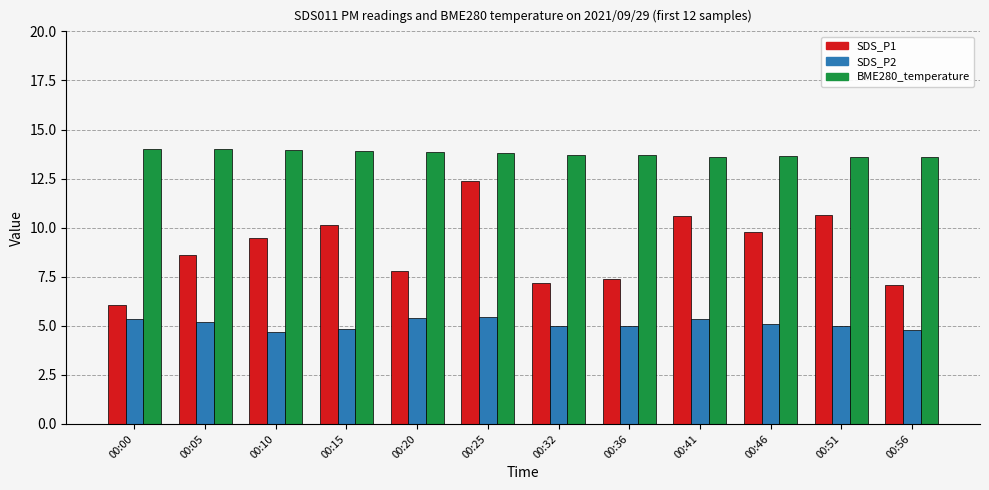

What is the difference between the highest and lowest values at 00:46?

8.6